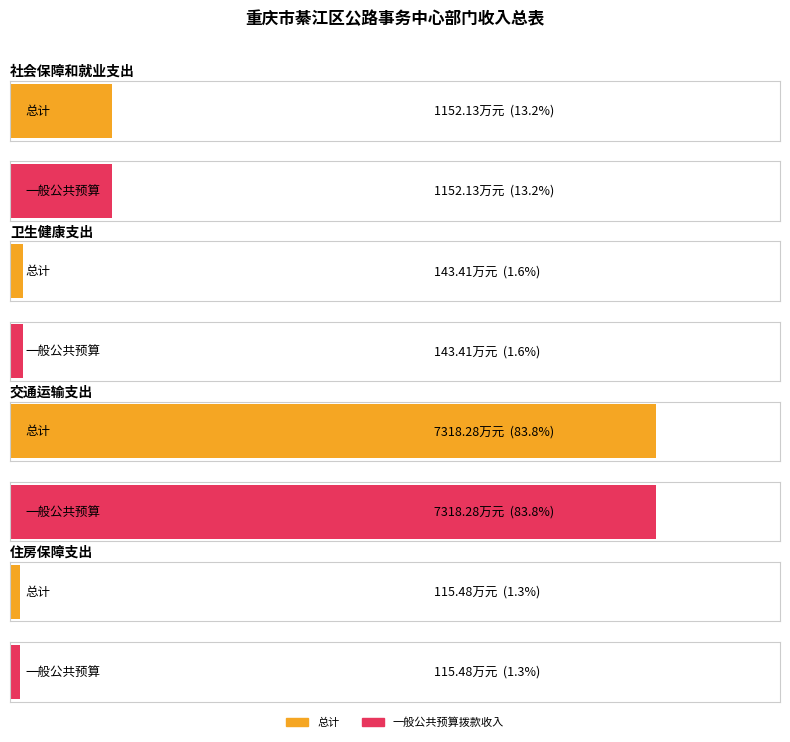

What is the difference between the maximum and minimum values in the 总计 series?

7202.8